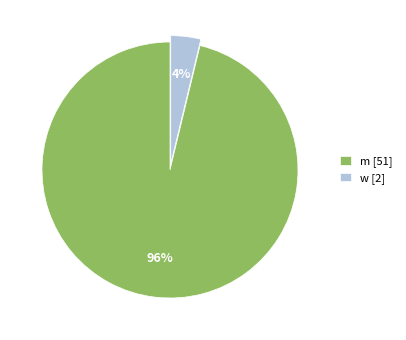

How many segments does this pie chart have?

2